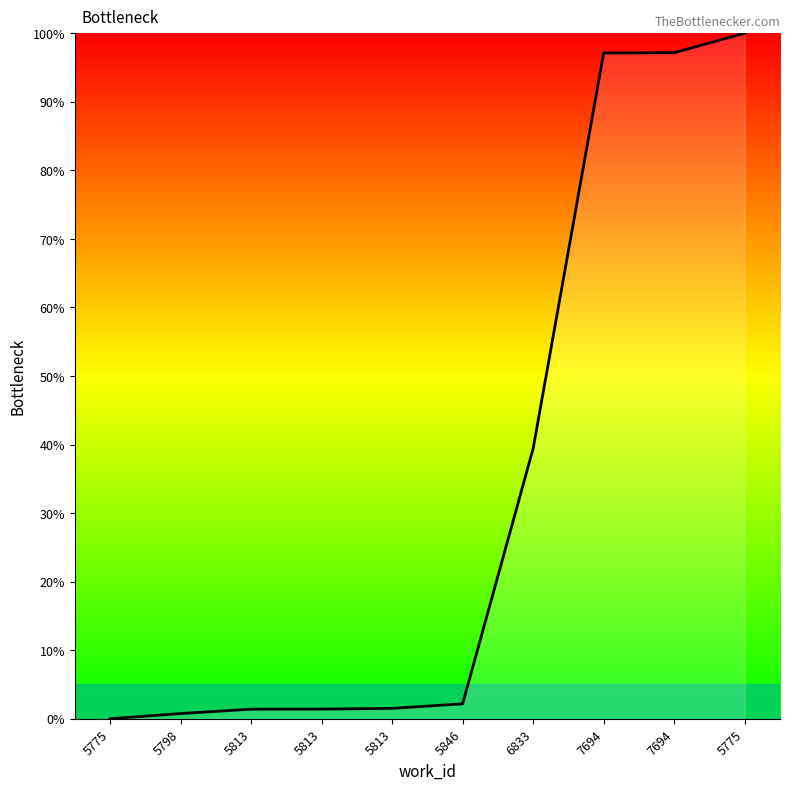

Reading left to right, what are all the values shown in this chart?

0.0	0.8	1.4	1.4	1.5	2.2	39.4	97.1	97.2	100.0